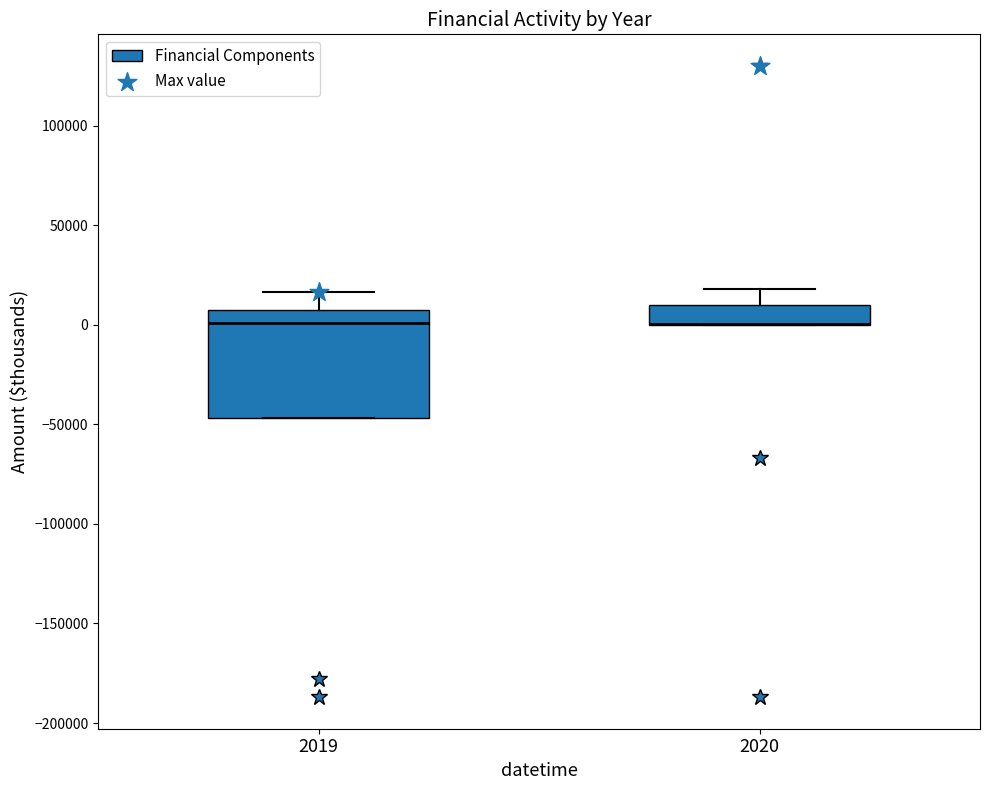

Reading left to right, transcribe this box plot: for each box, give where its median line is, the range the box spans, and where its two whiskers end, as read against the y-axis. The values are not printed on the chart, so give them approximately, as read against the axis.

2019: median 0, box -45000 to 10000, whiskers -45000 to 15000
2020: median 0 (drawn on the box's lower edge), box 0 to 10000, whiskers 0 to 20000